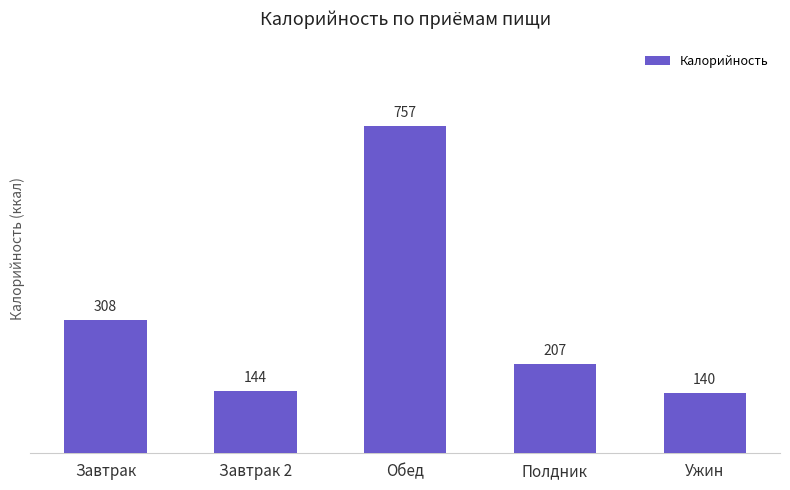

What is the label of the 5th bar from the right?

Завтрак